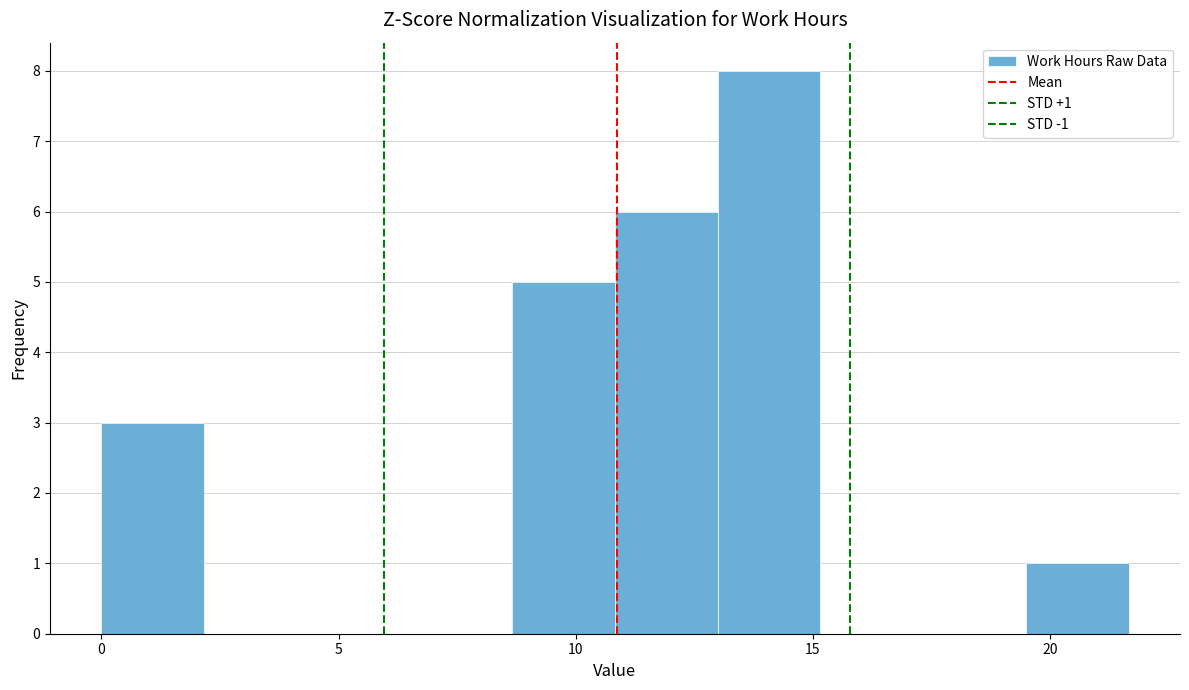

Which range on the x-axis has the tallest bar?

13.0 to 15.0